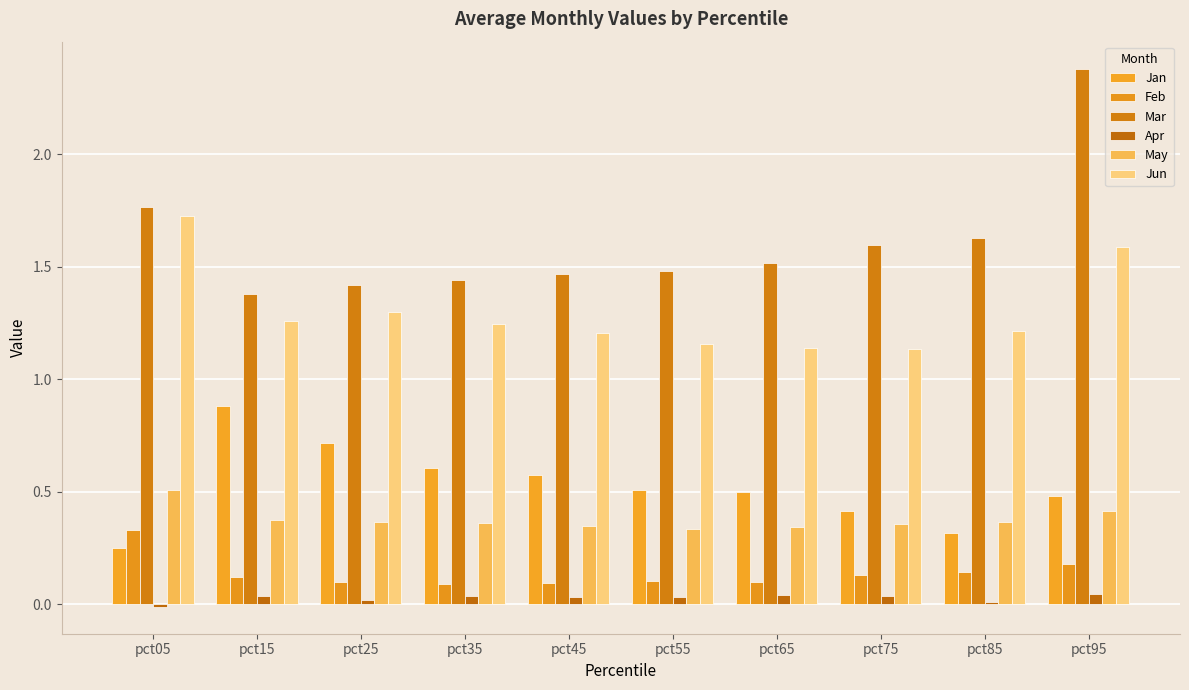

True or false: May has a value of 0.3 at pct65.

True